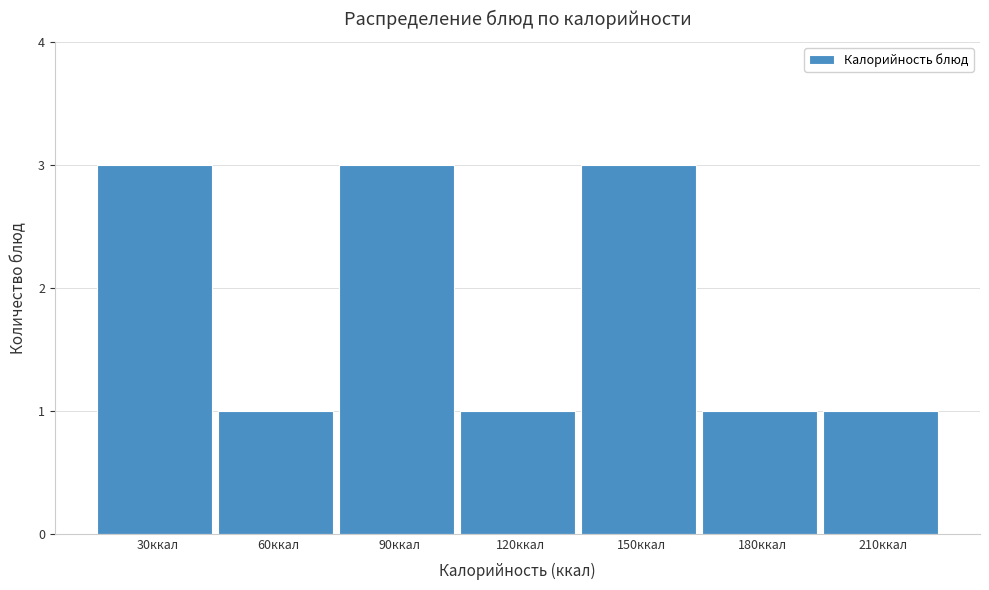

Reading left to right, transcribe all the data shown in this chart.

30ккал=3	60ккал=1	90ккал=3	120ккал=1	150ккал=3	180ккал=1	210ккал=1